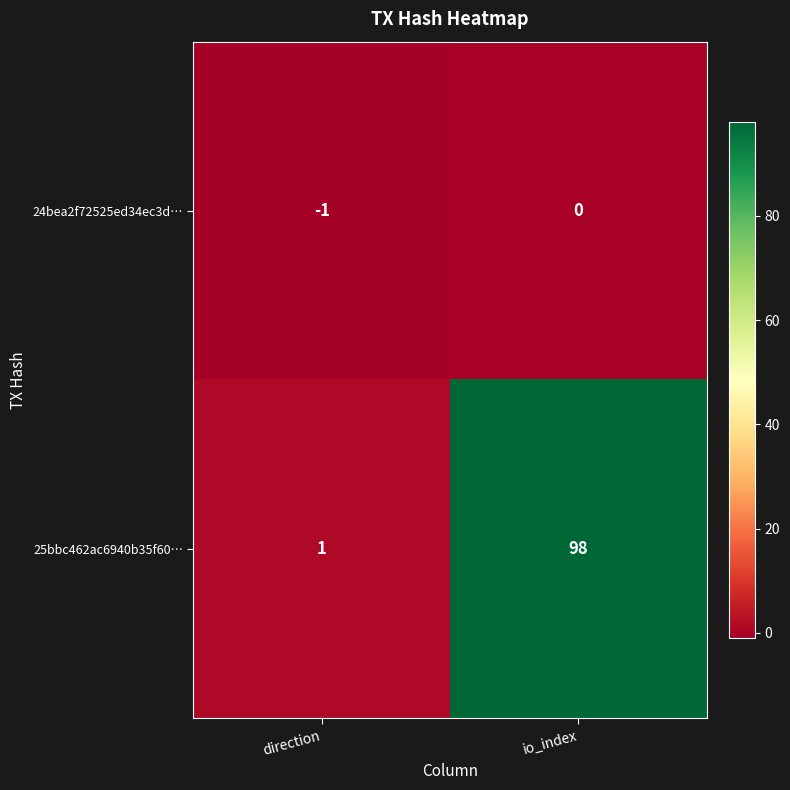

List the labels in order of 24bea2f72525ed34ec3d… value, largest first.

io_index, direction